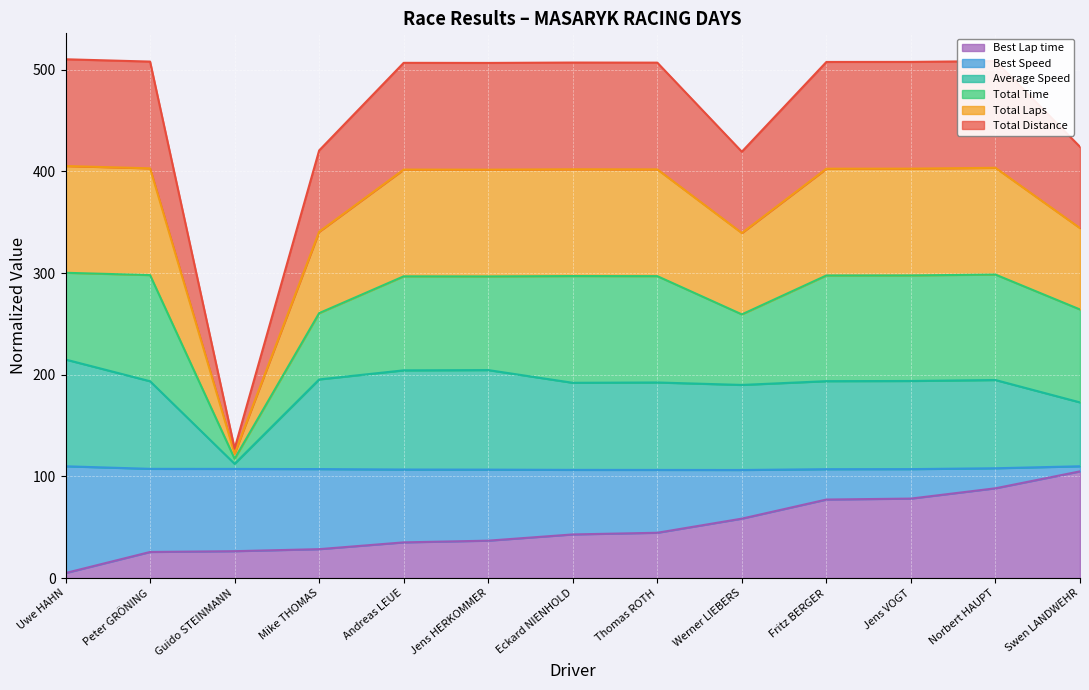

At which category does the chart reach its peak across all series?

Uwe HAHN